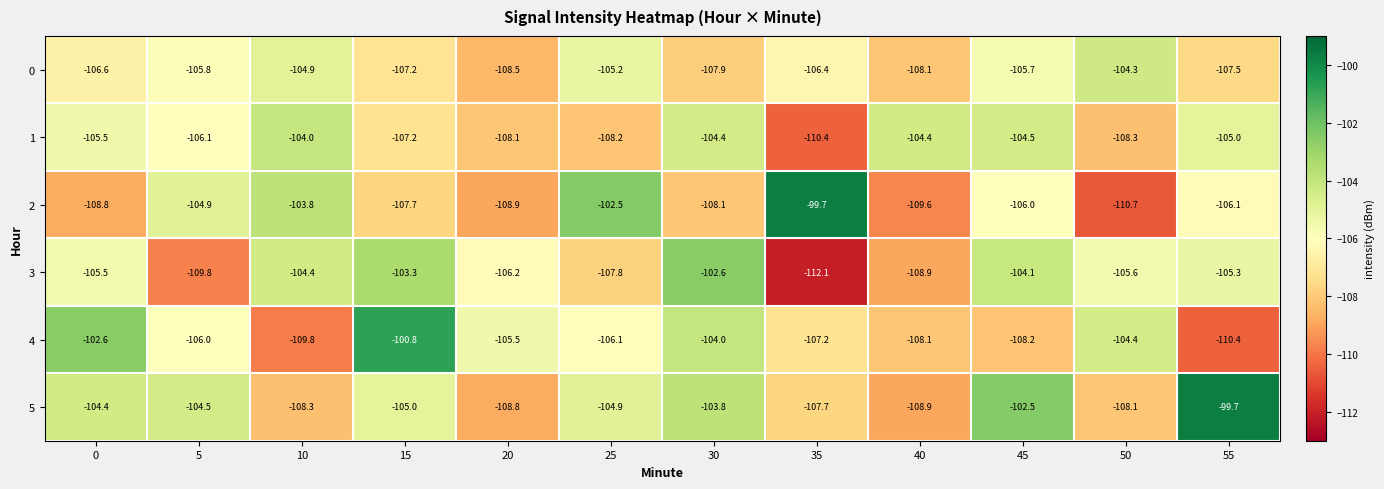

Which series has the largest total across all categories?

5